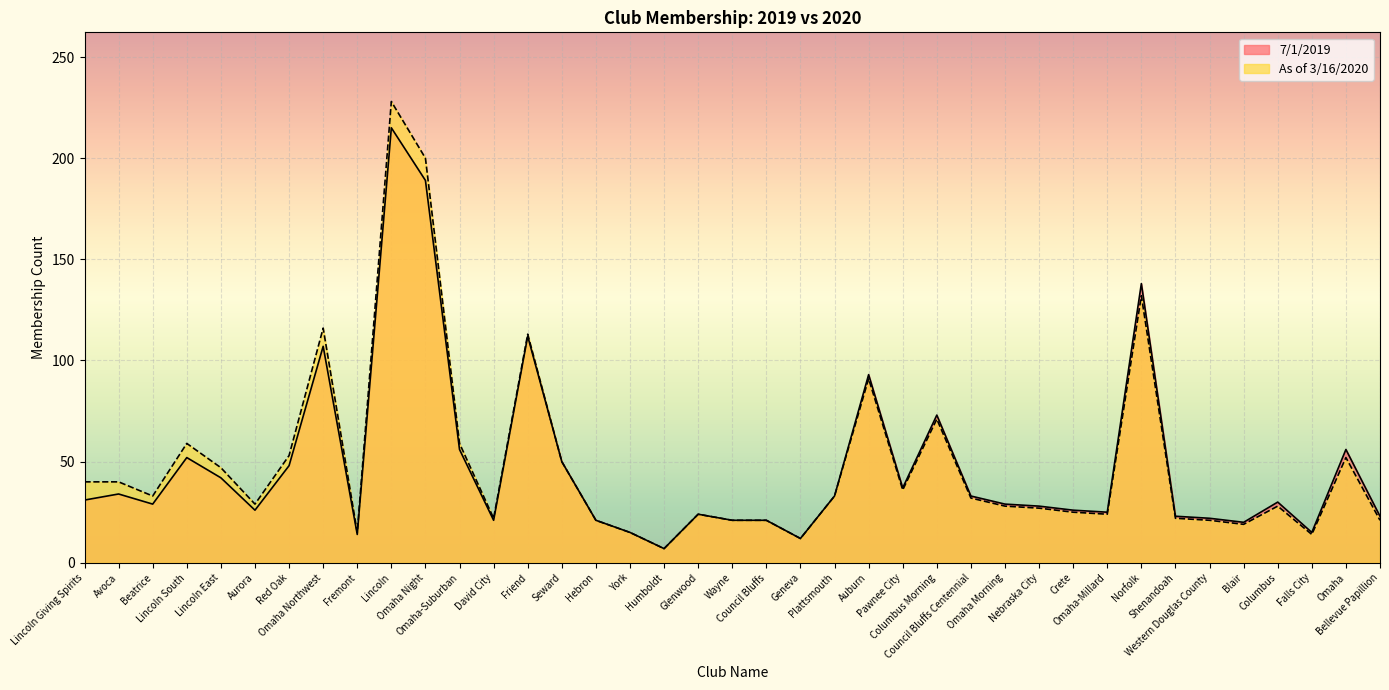

At Omaha-Millard, list the series in order from largest to smallest.

7/1/2019, As of 3/16/2020